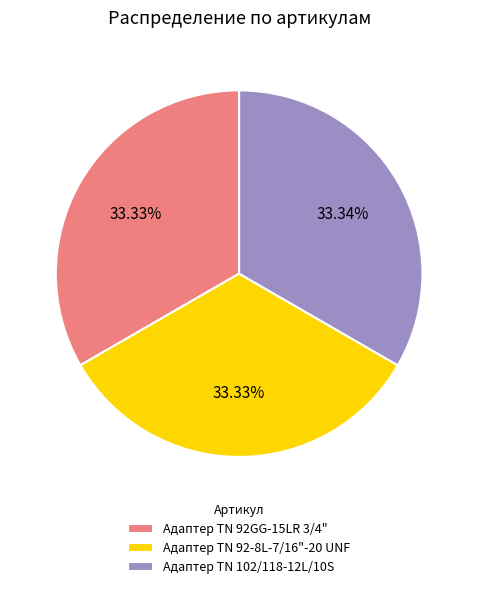

What is the ratio of the value at Адаптер TN 92-8L-7/16"-20 UNF to the value at Адаптер TN 92GG-15LR 3/4"?

1.0